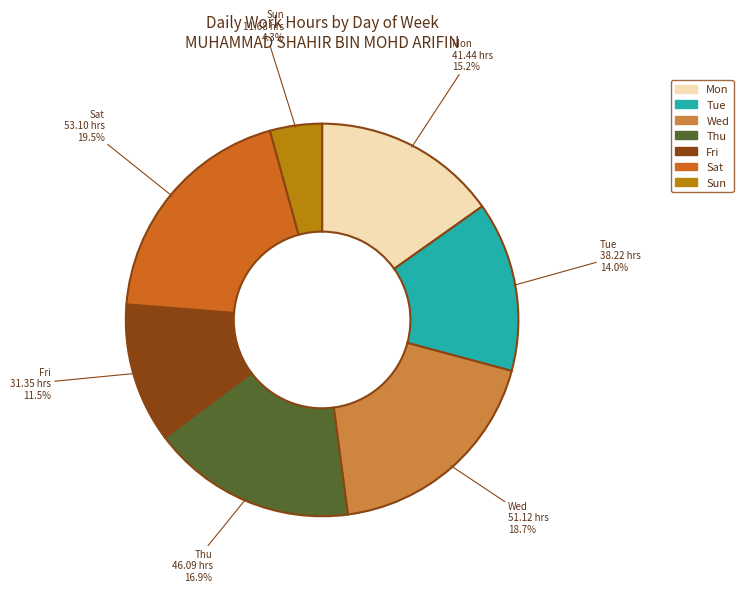

Does Fri account for over 50% of the chart?

No